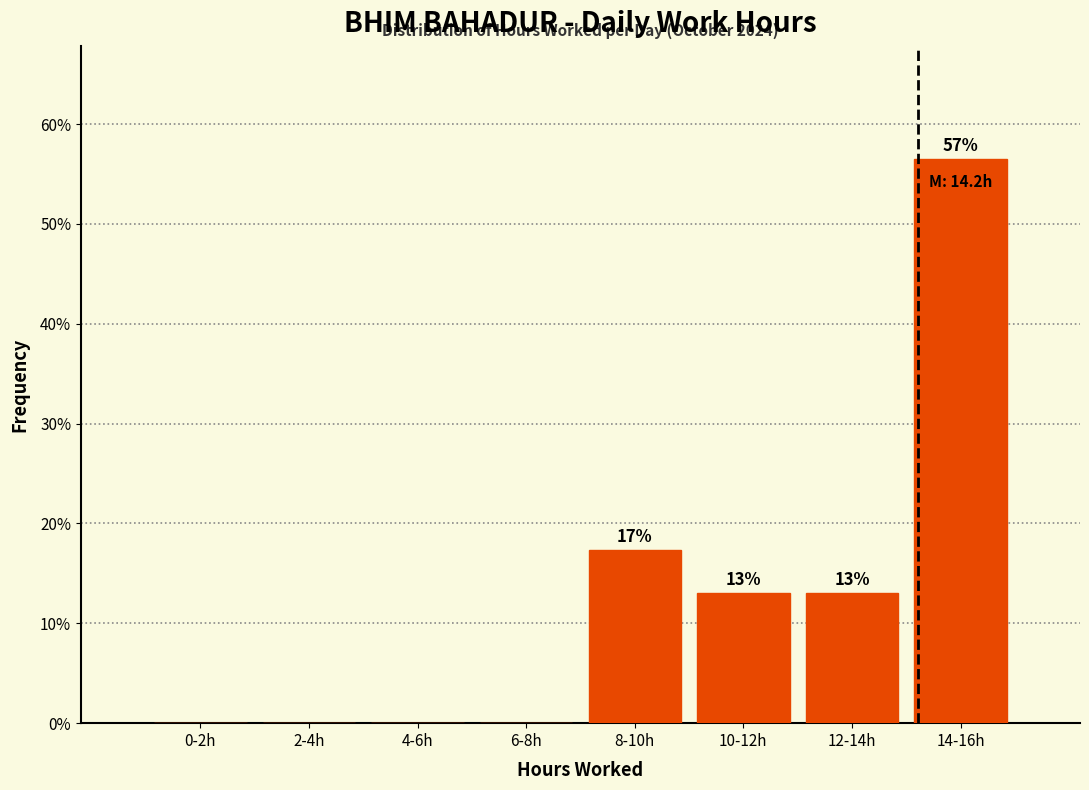

The value at 4-6h is 25.5. True or false?

False